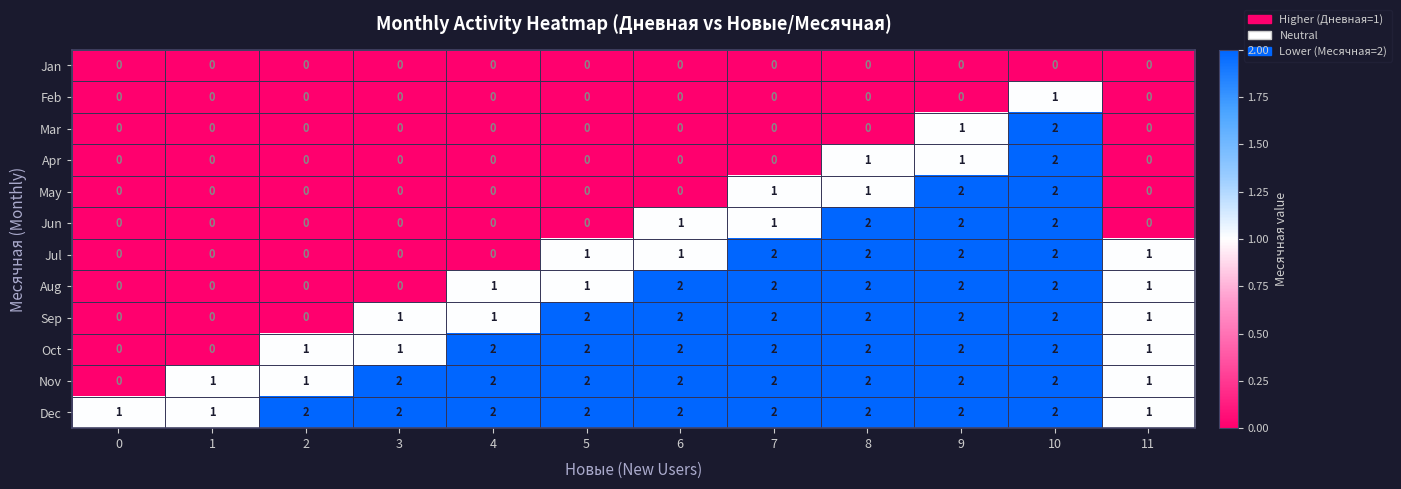

What is the total value across all series at 8?

16